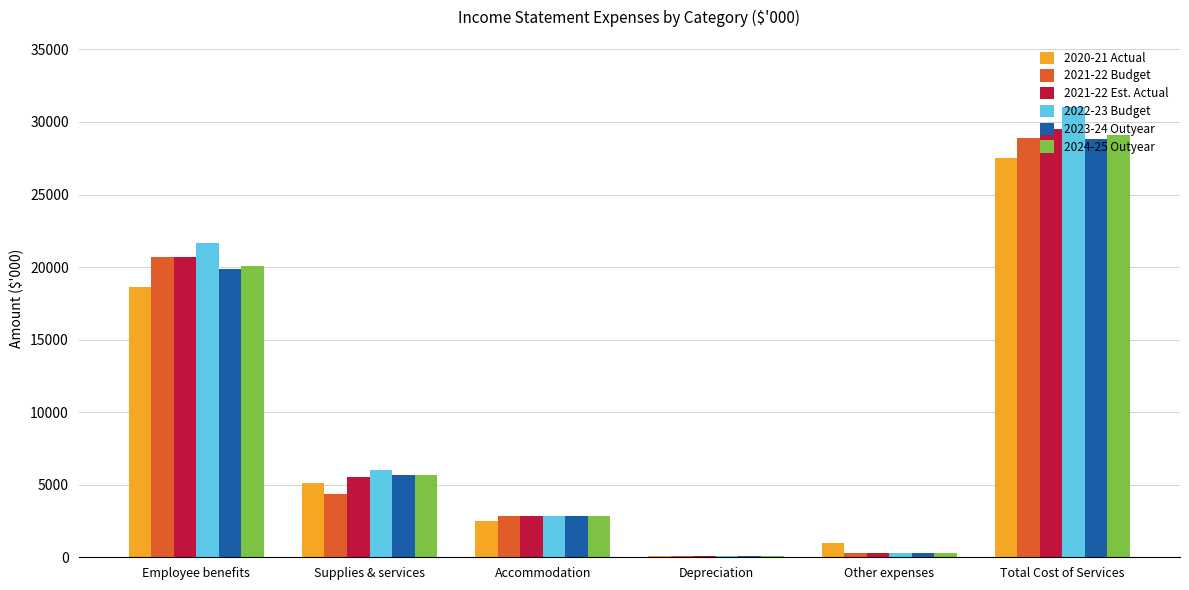

What is the greatest value displayed?

31008